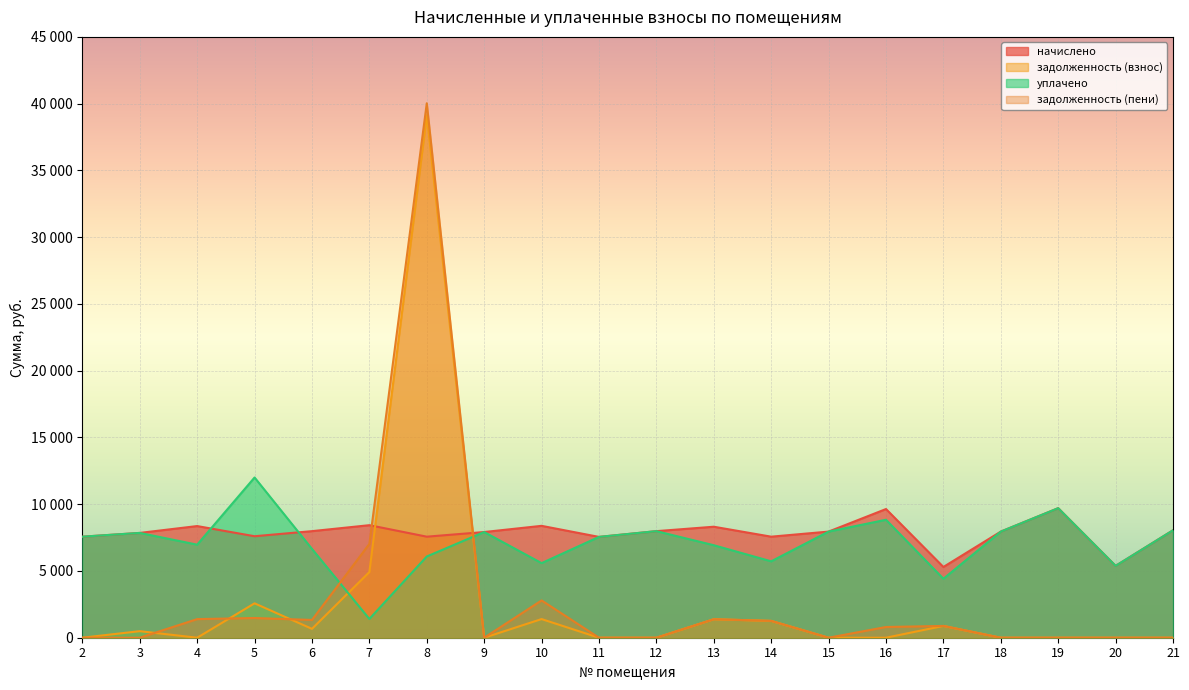

How many categories are shown in the chart?

20